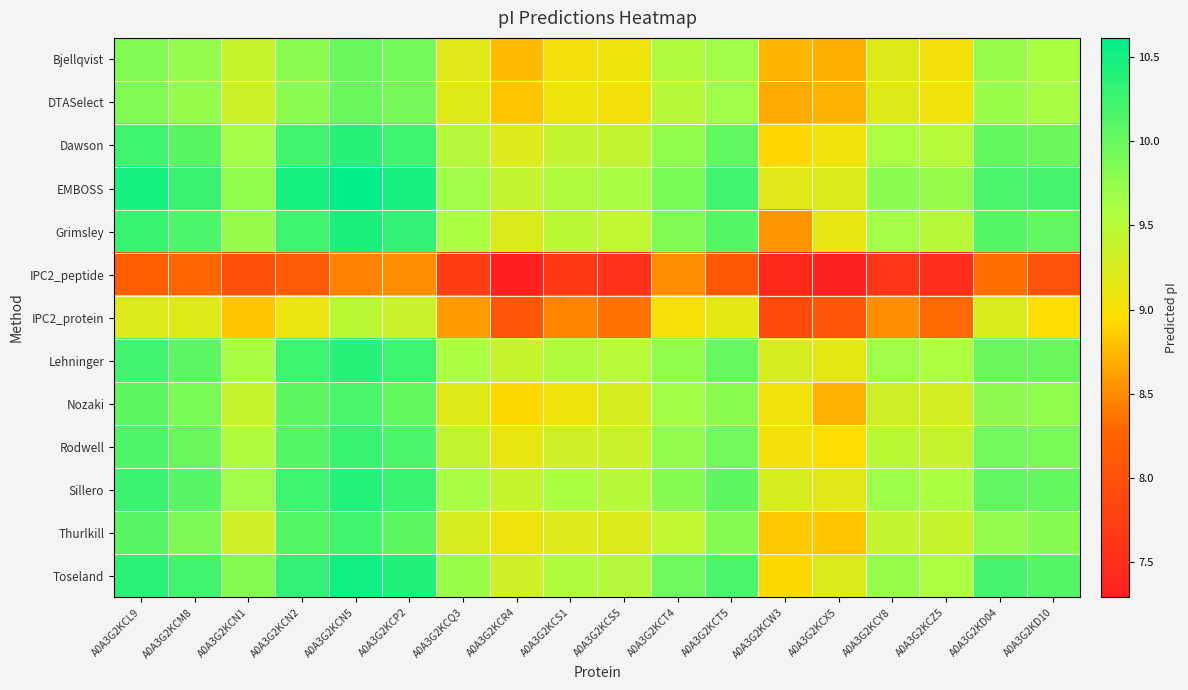

Reading left to right, transcribe all the data shown in this chart.

Bjellqvist: A0A3G2KCL9=9.9	A0A3G2KCM8=9.8	A0A3G2KCN1=9.4	A0A3G2KCN2=9.8	A0A3G2KCN5=10.0	A0A3G2KCP2=9.9	A0A3G2KCQ3=9.2	A0A3G2KCR4=8.8	A0A3G2KCS1=9.0	A0A3G2KCS5=9.1	A0A3G2KCT4=9.6	A0A3G2KCT5=9.7	A0A3G2KCW3=8.7	A0A3G2KCX5=8.7	A0A3G2KCY8=9.2	A0A3G2KCZ5=9.0	A0A3G2KD04=9.7	A0A3G2KD10=9.6
DTASelect: A0A3G2KCL9=9.9	A0A3G2KCM8=9.7	A0A3G2KCN1=9.4	A0A3G2KCN2=9.8	A0A3G2KCN5=10.0	A0A3G2KCP2=9.9	A0A3G2KCQ3=9.2	A0A3G2KCR4=8.8	A0A3G2KCS1=9.1	A0A3G2KCS5=9.0	A0A3G2KCT4=9.5	A0A3G2KCT5=9.7	A0A3G2KCW3=8.7	A0A3G2KCX5=8.7	A0A3G2KCY8=9.2	A0A3G2KCZ5=9.1	A0A3G2KD04=9.7	A0A3G2KD10=9.6
Dawson: A0A3G2KCL9=10.2	A0A3G2KCM8=10.1	A0A3G2KCN1=9.6	A0A3G2KCN2=10.2	A0A3G2KCN5=10.4	A0A3G2KCP2=10.2	A0A3G2KCQ3=9.5	A0A3G2KCR4=9.2	A0A3G2KCS1=9.4	A0A3G2KCS5=9.4	A0A3G2KCT4=9.8	A0A3G2KCT5=10.0	A0A3G2KCW3=8.9	A0A3G2KCX5=9.1	A0A3G2KCY8=9.6	A0A3G2KCZ5=9.5	A0A3G2KD04=10.0	A0A3G2KD10=10.0
EMBOSS: A0A3G2KCL9=10.5	A0A3G2KCM8=10.3	A0A3G2KCN1=9.8	A0A3G2KCN2=10.5	A0A3G2KCN5=10.6	A0A3G2KCP2=10.5	A0A3G2KCQ3=9.7	A0A3G2KCR4=9.4	A0A3G2KCS1=9.6	A0A3G2KCS5=9.6	A0A3G2KCT4=9.9	A0A3G2KCT5=10.2	A0A3G2KCW3=9.2	A0A3G2KCX5=9.2	A0A3G2KCY8=9.8	A0A3G2KCZ5=9.7	A0A3G2KD04=10.2	A0A3G2KD10=10.2
Grimsley: A0A3G2KCL9=10.3	A0A3G2KCM8=10.2	A0A3G2KCN1=9.7	A0A3G2KCN2=10.2	A0A3G2KCN5=10.4	A0A3G2KCP2=10.3	A0A3G2KCQ3=9.6	A0A3G2KCR4=9.2	A0A3G2KCS1=9.5	A0A3G2KCS5=9.4	A0A3G2KCT4=9.9	A0A3G2KCT5=10.1	A0A3G2KCW3=8.6	A0A3G2KCX5=9.1	A0A3G2KCY8=9.6	A0A3G2KCZ5=9.5	A0A3G2KD04=10.1	A0A3G2KD10=10.0
IPC2_peptide: A0A3G2KCL9=8.2	A0A3G2KCM8=8.3	A0A3G2KCN1=8.0	A0A3G2KCN2=8.1	A0A3G2KCN5=8.4	A0A3G2KCP2=8.5	A0A3G2KCQ3=7.7	A0A3G2KCR4=7.3	A0A3G2KCS1=7.6	A0A3G2KCS5=7.5	A0A3G2KCT4=8.5	A0A3G2KCT5=8.1	A0A3G2KCW3=7.4	A0A3G2KCX5=7.3	A0A3G2KCY8=7.6	A0A3G2KCZ5=7.5	A0A3G2KD04=8.3	A0A3G2KD10=8.0
IPC2_protein: A0A3G2KCL9=9.2	A0A3G2KCM8=9.2	A0A3G2KCN1=8.8	A0A3G2KCN2=9.1	A0A3G2KCN5=9.5	A0A3G2KCP2=9.4	A0A3G2KCQ3=8.6	A0A3G2KCR4=8.1	A0A3G2KCS1=8.5	A0A3G2KCS5=8.4	A0A3G2KCT4=9.0	A0A3G2KCT5=9.2	A0A3G2KCW3=7.9	A0A3G2KCX5=8.1	A0A3G2KCY8=8.5	A0A3G2KCZ5=8.3	A0A3G2KD04=9.3	A0A3G2KD10=9.0
Lehninger: A0A3G2KCL9=10.2	A0A3G2KCM8=10.1	A0A3G2KCN1=9.6	A0A3G2KCN2=10.2	A0A3G2KCN5=10.4	A0A3G2KCP2=10.2	A0A3G2KCQ3=9.6	A0A3G2KCR4=9.4	A0A3G2KCS1=9.6	A0A3G2KCS5=9.5	A0A3G2KCT4=9.8	A0A3G2KCT5=10.0	A0A3G2KCW3=9.3	A0A3G2KCX5=9.2	A0A3G2KCY8=9.7	A0A3G2KCZ5=9.6	A0A3G2KD04=10.0	A0A3G2KD10=10.0
Nozaki: A0A3G2KCL9=10.1	A0A3G2KCM8=9.9	A0A3G2KCN1=9.4	A0A3G2KCN2=10.1	A0A3G2KCN5=10.2	A0A3G2KCP2=10.0	A0A3G2KCQ3=9.2	A0A3G2KCR4=8.9	A0A3G2KCS1=9.1	A0A3G2KCS5=9.3	A0A3G2KCT4=9.7	A0A3G2KCT5=9.8	A0A3G2KCW3=9.1	A0A3G2KCX5=8.7	A0A3G2KCY8=9.3	A0A3G2KCZ5=9.3	A0A3G2KD04=9.8	A0A3G2KD10=9.8
Rodwell: A0A3G2KCL9=10.1	A0A3G2KCM8=10.0	A0A3G2KCN1=9.6	A0A3G2KCN2=10.1	A0A3G2KCN5=10.3	A0A3G2KCP2=10.2	A0A3G2KCQ3=9.4	A0A3G2KCR4=9.1	A0A3G2KCS1=9.3	A0A3G2KCS5=9.4	A0A3G2KCT4=9.8	A0A3G2KCT5=9.9	A0A3G2KCW3=9.0	A0A3G2KCX5=9.0	A0A3G2KCY8=9.5	A0A3G2KCZ5=9.4	A0A3G2KD04=9.9	A0A3G2KD10=9.9
Sillero: A0A3G2KCL9=10.3	A0A3G2KCM8=10.1	A0A3G2KCN1=9.7	A0A3G2KCN2=10.2	A0A3G2KCN5=10.4	A0A3G2KCP2=10.3	A0A3G2KCQ3=9.6	A0A3G2KCR4=9.4	A0A3G2KCS1=9.6	A0A3G2KCS5=9.5	A0A3G2KCT4=9.8	A0A3G2KCT5=10.1	A0A3G2KCW3=9.3	A0A3G2KCX5=9.2	A0A3G2KCY8=9.7	A0A3G2KCZ5=9.6	A0A3G2KD04=10.0	A0A3G2KD10=10.0
Thurlkill: A0A3G2KCL9=10.1	A0A3G2KCM8=9.9	A0A3G2KCN1=9.3	A0A3G2KCN2=10.1	A0A3G2KCN5=10.2	A0A3G2KCP2=10.1	A0A3G2KCQ3=9.3	A0A3G2KCR4=9.1	A0A3G2KCS1=9.2	A0A3G2KCS5=9.2	A0A3G2KCT4=9.4	A0A3G2KCT5=9.8	A0A3G2KCW3=8.8	A0A3G2KCX5=8.8	A0A3G2KCY8=9.4	A0A3G2KCZ5=9.4	A0A3G2KD04=9.8	A0A3G2KD10=9.8
Toseland: A0A3G2KCL9=10.4	A0A3G2KCM8=10.2	A0A3G2KCN1=9.8	A0A3G2KCN2=10.3	A0A3G2KCN5=10.5	A0A3G2KCP2=10.4	A0A3G2KCQ3=9.7	A0A3G2KCR4=9.3	A0A3G2KCS1=9.6	A0A3G2KCS5=9.5	A0A3G2KCT4=10.0	A0A3G2KCT5=10.2	A0A3G2KCW3=8.9	A0A3G2KCX5=9.2	A0A3G2KCY8=9.7	A0A3G2KCZ5=9.6	A0A3G2KD04=10.2	A0A3G2KD10=10.1